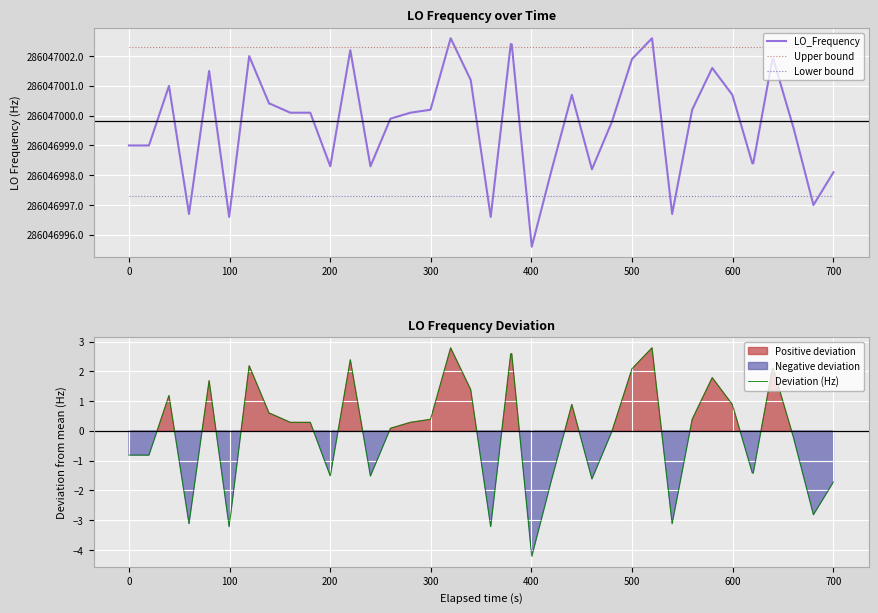

Which series has the widest spread of values?

LO_Frequency